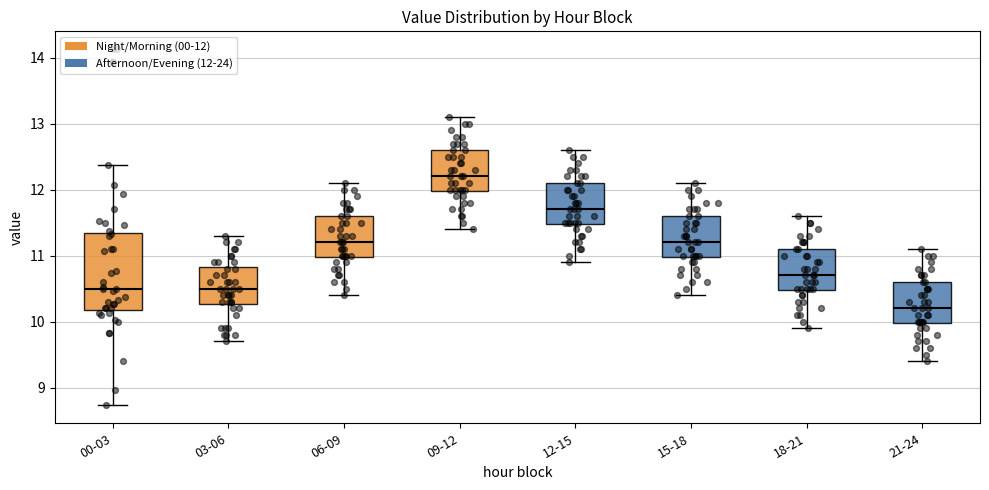

Reading left to right, read every box against the y-axis: the position of its median line, the range the box covers, and the ends of its whiskers. The values are not printed on the chart, so give them approximately, as read against the axis.

00-03: median 10.5, box 10.2 to 11.3, whiskers 8.7 to 12.4
03-06: median 10.5, box 10.3 to 10.8, whiskers 9.7 to 11.3
06-09: median 11.2, box 11.0 to 11.6, whiskers 10.4 to 12.1
09-12: median 12.2, box 12.0 to 12.6, whiskers 11.4 to 13.1
12-15: median 11.7, box 11.5 to 12.1, whiskers 10.9 to 12.6
15-18: median 11.2, box 11.0 to 11.6, whiskers 10.4 to 12.1
18-21: median 10.7, box 10.5 to 11.1, whiskers 9.9 to 11.6
21-24: median 10.2, box 10.0 to 10.6, whiskers 9.4 to 11.1